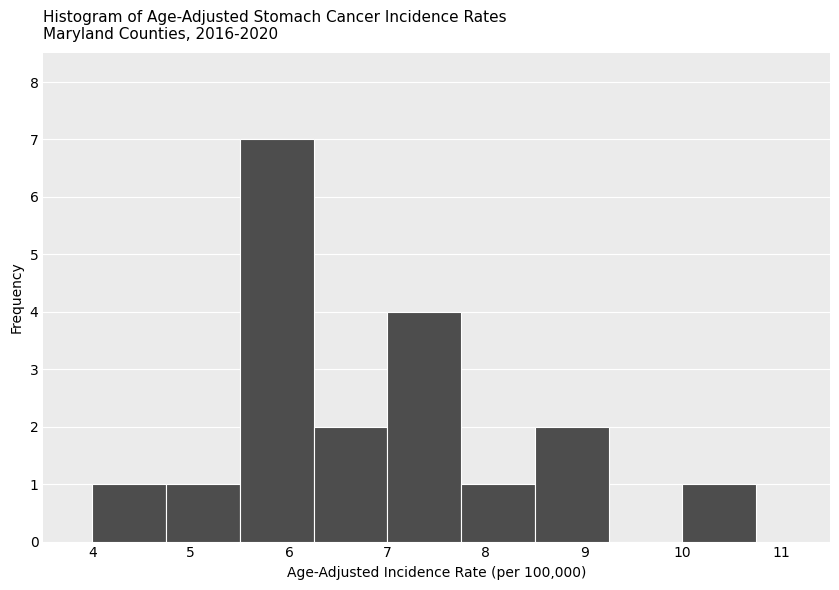

Over which range of the x-axis is the bar tallest?

5.50 to 6.25